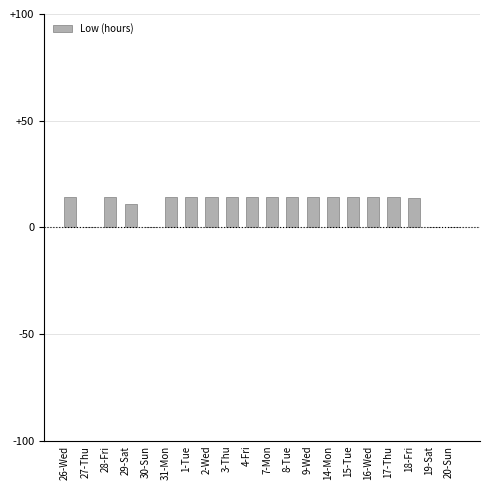

What is the greatest value displayed?

14.3